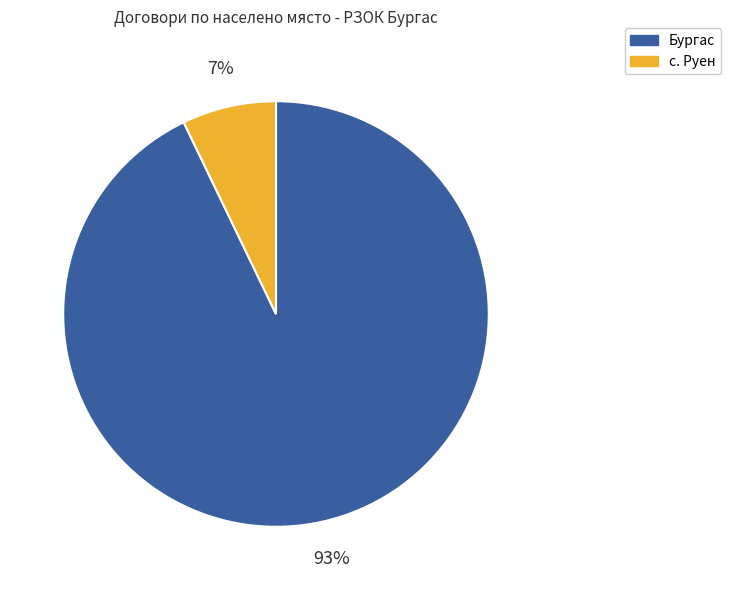

Rank the categories by value from lowest to highest.

с. Руен, Бургас